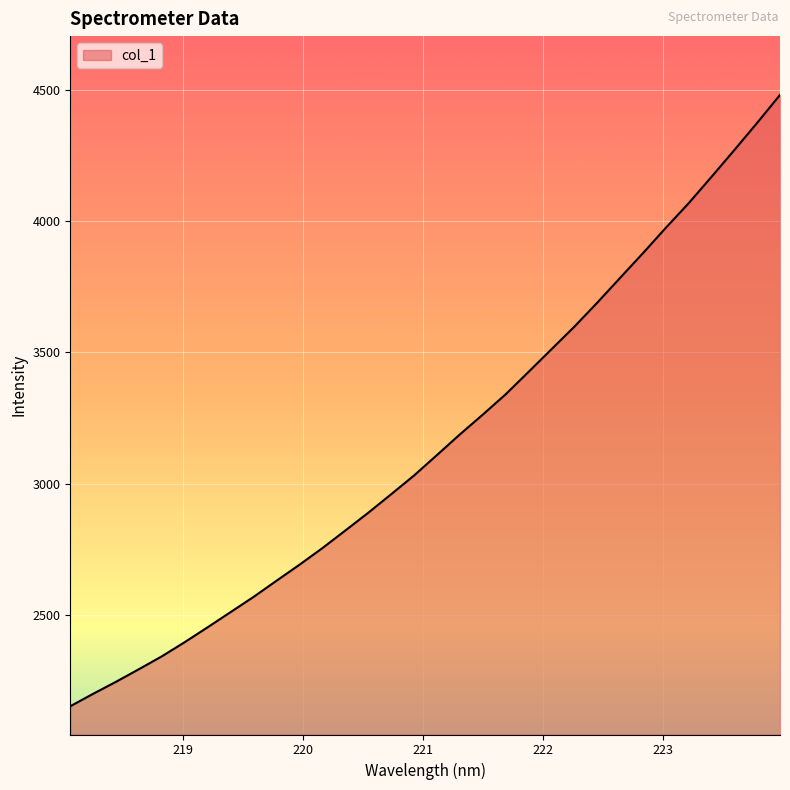

What is the greatest value displayed?

4480.0